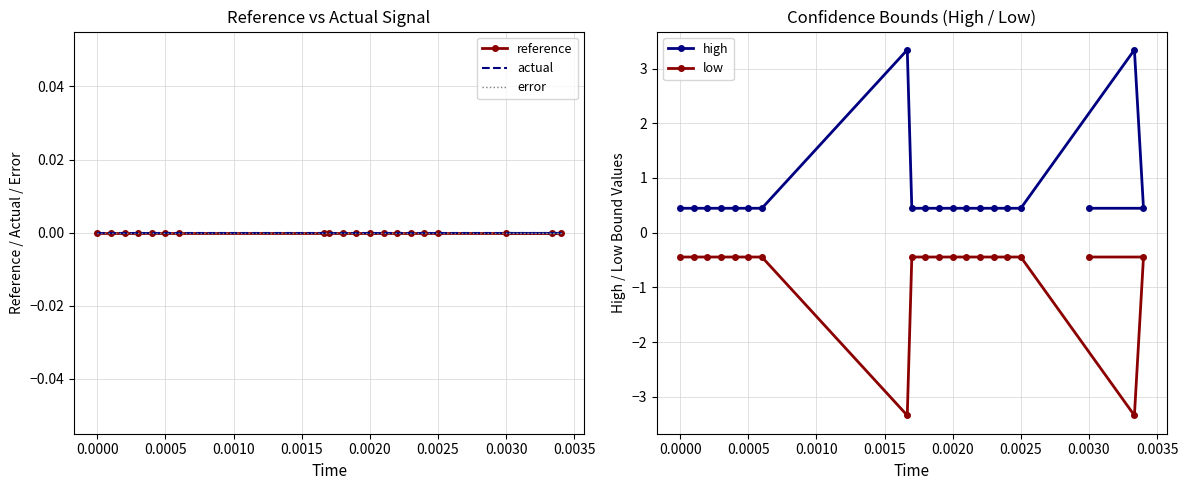

The value of low at 0.0025 is -0.3. True or false?

False